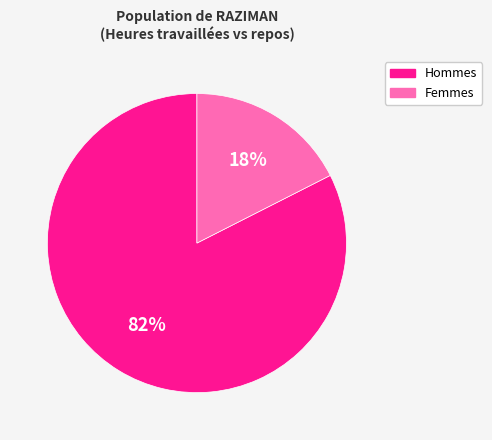

Which slice is the smallest?

Femmes